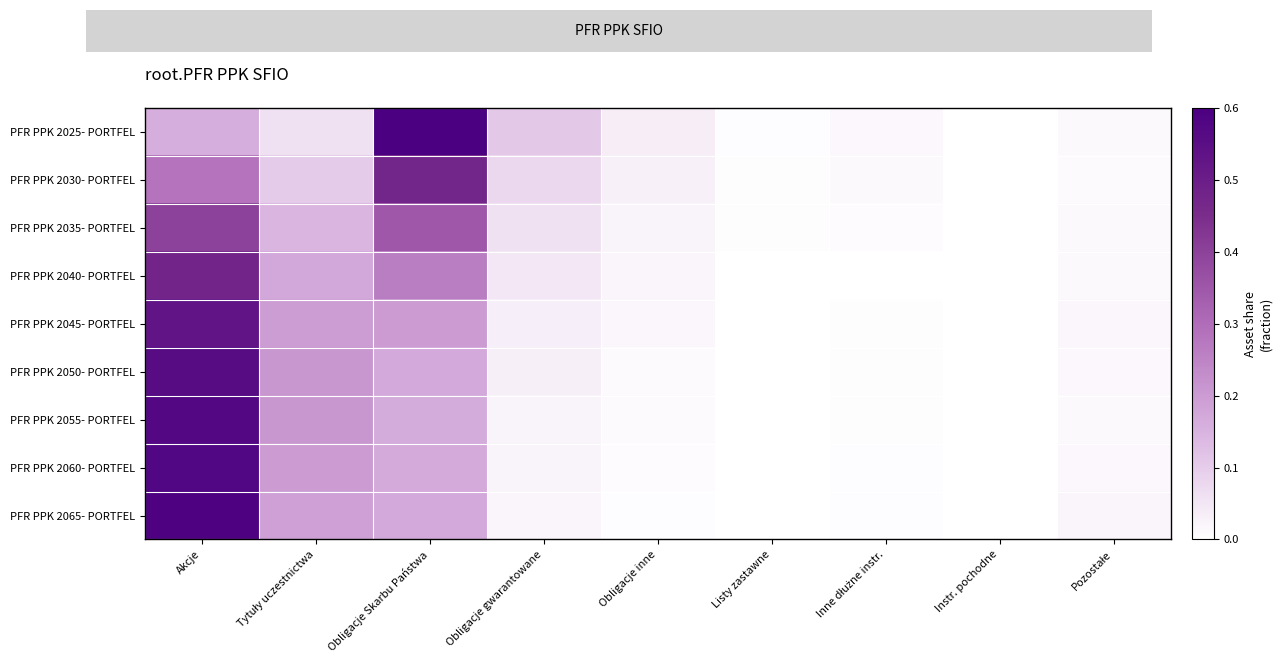

Reading left to right, list all the values displayed in this chart.

PFR PPK 2025- PORTFEL: Akcje=0.2	Tytuły uczestnictwa=0.1	Obligacje Skarbu Państwa=0.6	Obligacje gwarantowane=0.1	Obligacje inne=0.0	Listy zastawne=0.0	Inne dłużne instr.=0.0	Instr. pochodne=0.0	Pozostałe=0.0
PFR PPK 2030- PORTFEL: Akcje=0.3	Tytuły uczestnictwa=0.1	Obligacje Skarbu Państwa=0.5	Obligacje gwarantowane=0.1	Obligacje inne=0.0	Listy zastawne=0.0	Inne dłużne instr.=0.0	Instr. pochodne=0.0	Pozostałe=0.0
PFR PPK 2035- PORTFEL: Akcje=0.4	Tytuły uczestnictwa=0.1	Obligacje Skarbu Państwa=0.3	Obligacje gwarantowane=0.1	Obligacje inne=0.0	Listy zastawne=0.0	Inne dłużne instr.=0.0	Instr. pochodne=0.0	Pozostałe=0.0
PFR PPK 2040- PORTFEL: Akcje=0.5	Tytuły uczestnictwa=0.2	Obligacje Skarbu Państwa=0.3	Obligacje gwarantowane=0.0	Obligacje inne=0.0	Listy zastawne=0.0	Inne dłużne instr.=0.0	Instr. pochodne=0.0	Pozostałe=0.0
PFR PPK 2045- PORTFEL: Akcje=0.5	Tytuły uczestnictwa=0.2	Obligacje Skarbu Państwa=0.2	Obligacje gwarantowane=0.0	Obligacje inne=0.0	Listy zastawne=0.0	Inne dłużne instr.=0.0	Instr. pochodne=0.0	Pozostałe=0.0
PFR PPK 2050- PORTFEL: Akcje=0.6	Tytuły uczestnictwa=0.2	Obligacje Skarbu Państwa=0.2	Obligacje gwarantowane=0.0	Obligacje inne=0.0	Listy zastawne=0.0	Inne dłużne instr.=0.0	Instr. pochodne=0.0	Pozostałe=0.0
PFR PPK 2055- PORTFEL: Akcje=0.6	Tytuły uczestnictwa=0.2	Obligacje Skarbu Państwa=0.2	Obligacje gwarantowane=0.0	Obligacje inne=0.0	Listy zastawne=0.0	Inne dłużne instr.=0.0	Instr. pochodne=0.0	Pozostałe=0.0
PFR PPK 2060- PORTFEL: Akcje=0.6	Tytuły uczestnictwa=0.2	Obligacje Skarbu Państwa=0.2	Obligacje gwarantowane=0.0	Obligacje inne=0.0	Listy zastawne=0.0	Inne dłużne instr.=0.0	Instr. pochodne=0.0	Pozostałe=0.0
PFR PPK 2065- PORTFEL: Akcje=0.6	Tytuły uczestnictwa=0.2	Obligacje Skarbu Państwa=0.2	Obligacje gwarantowane=0.0	Obligacje inne=0.0	Listy zastawne=0.0	Inne dłużne instr.=0.0	Instr. pochodne=0.0	Pozostałe=0.0